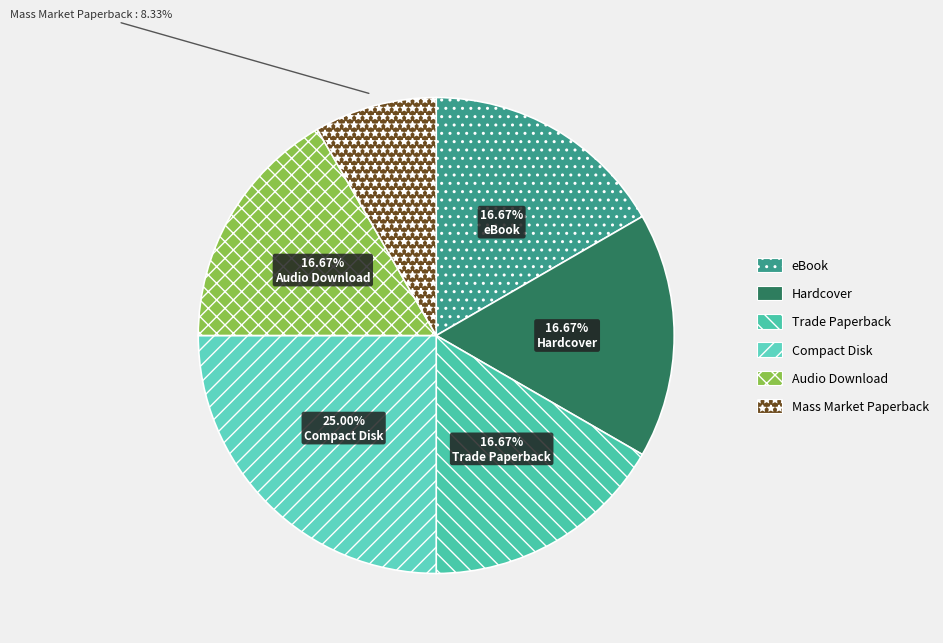

How many slices are in this pie chart?

6